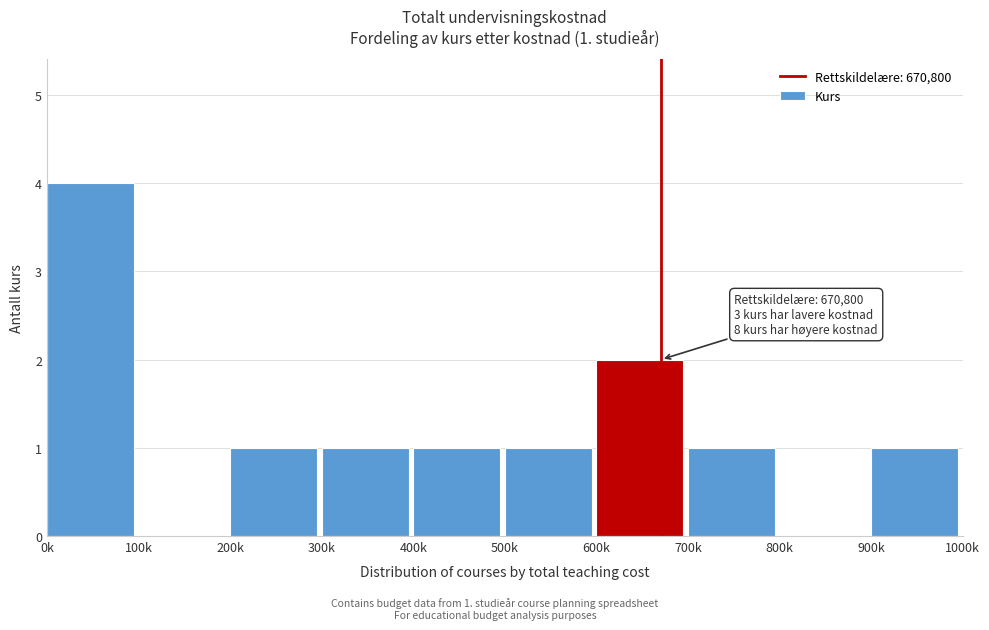

Reading right to left, transcribe all the data shown in this chart.

900k=1	800k=0	700k=1	600k=2	500k=1	400k=1	300k=1	200k=1	100k=0	0k=4